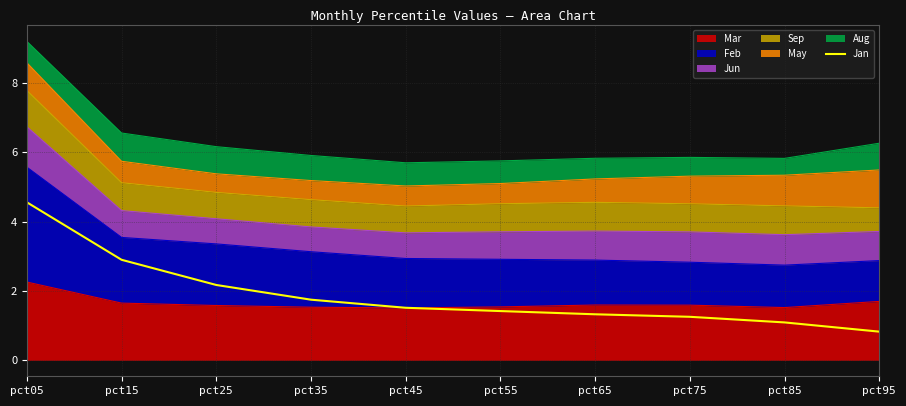

What is the difference between the values at pct25 and pct35?

0.4